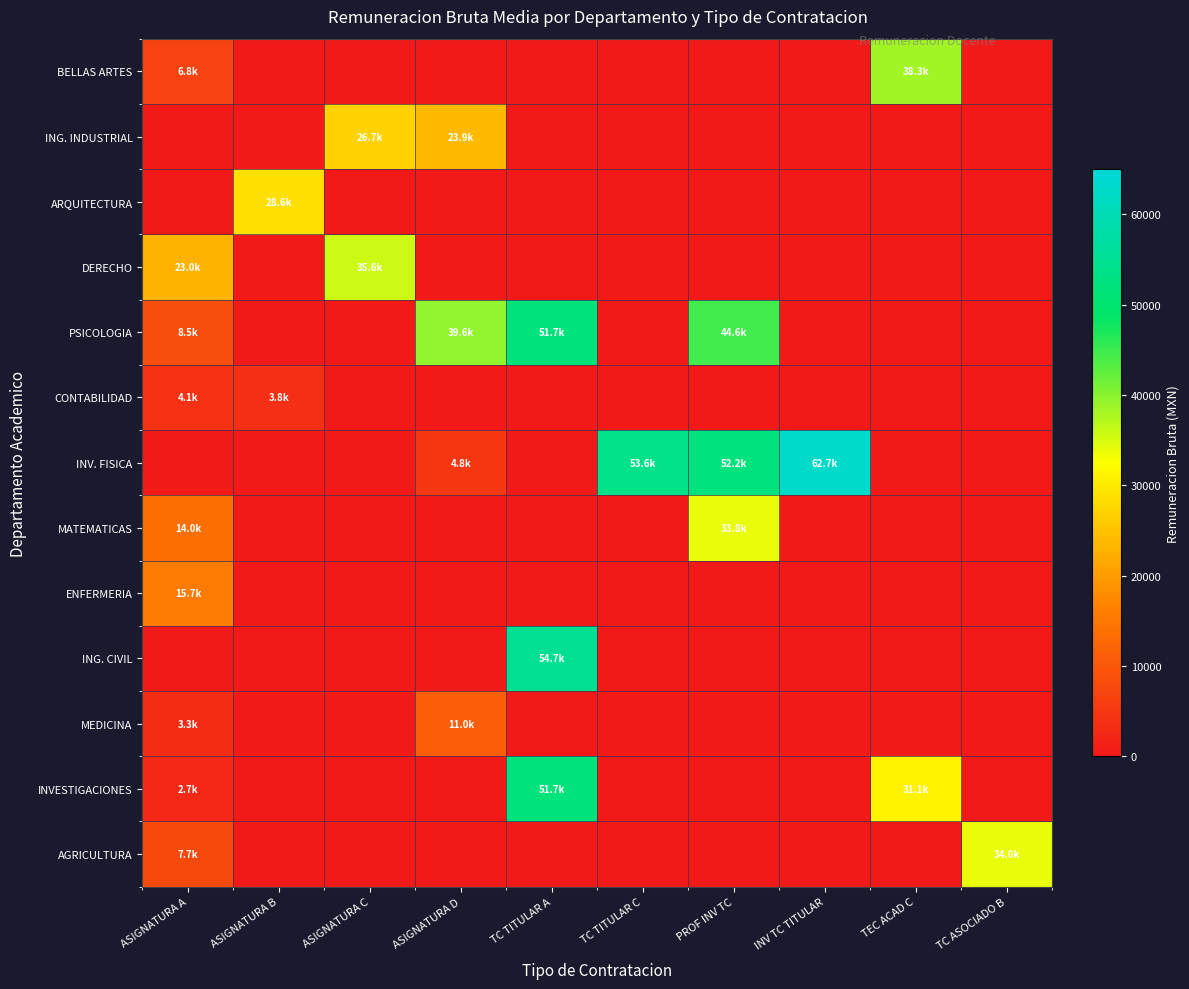

What is the difference between the highest and lowest values at PROF INV TC?

52175.3